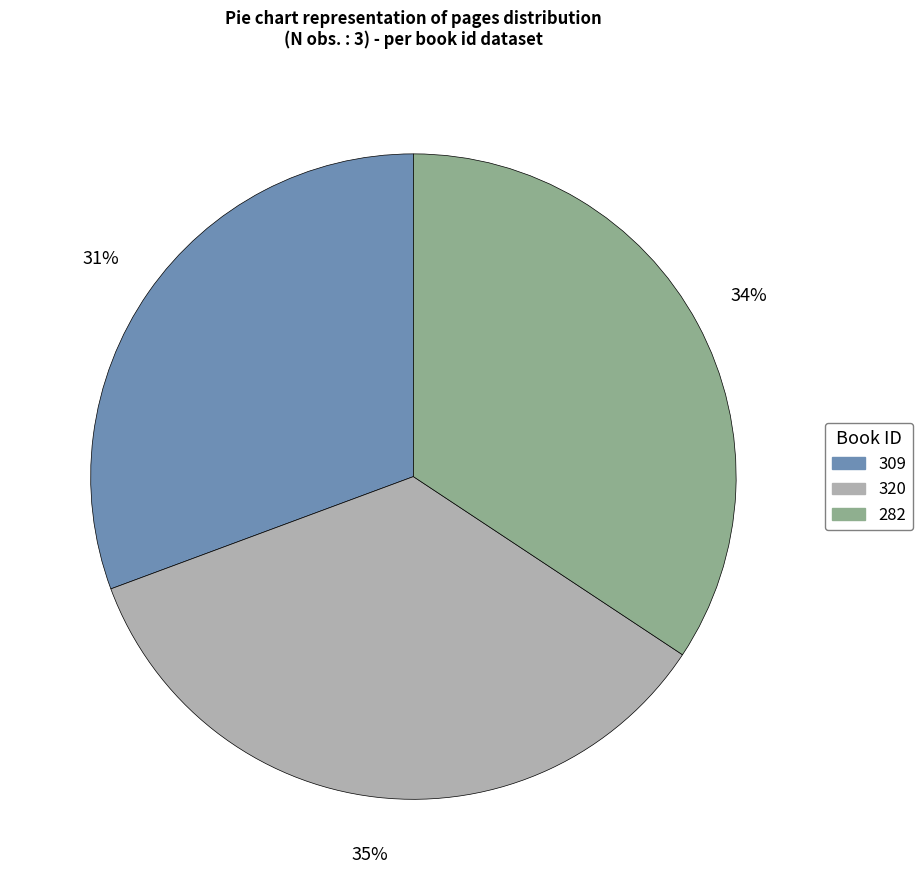

How many segments does this pie chart have?

3